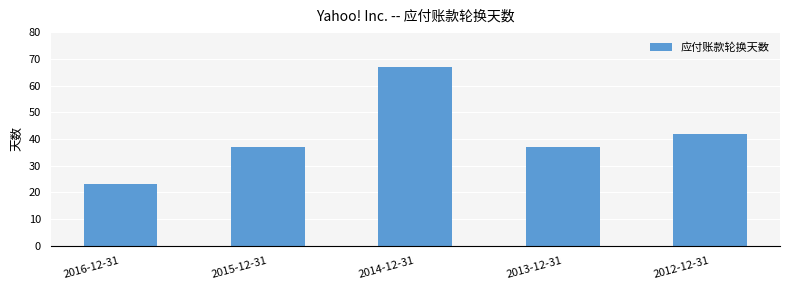

What is the smallest value displayed?

23